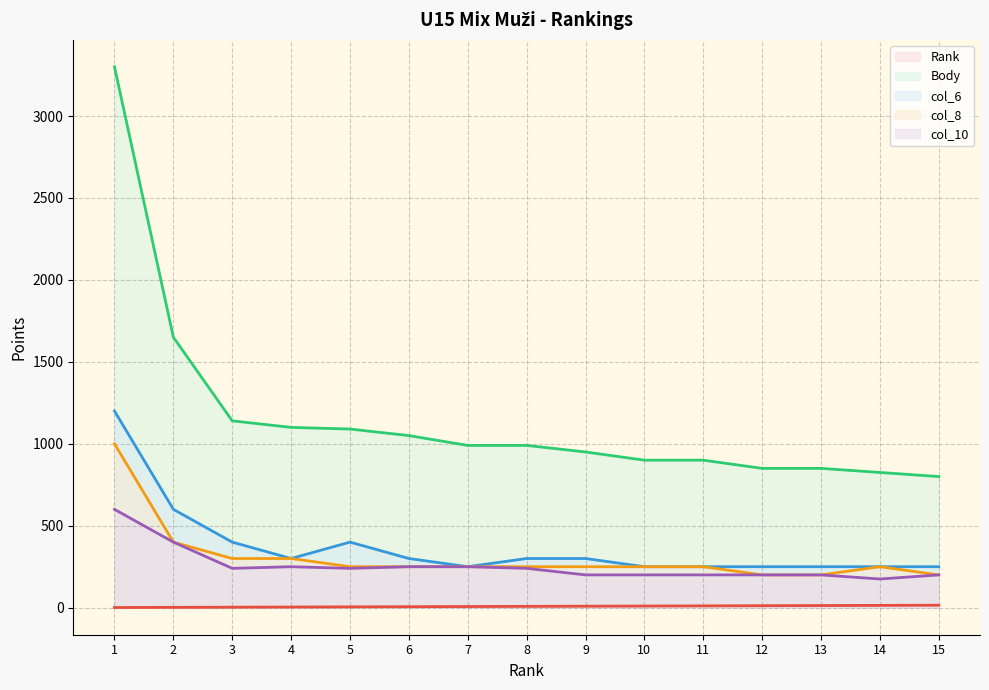

How many values in the Body series are below 990?

7